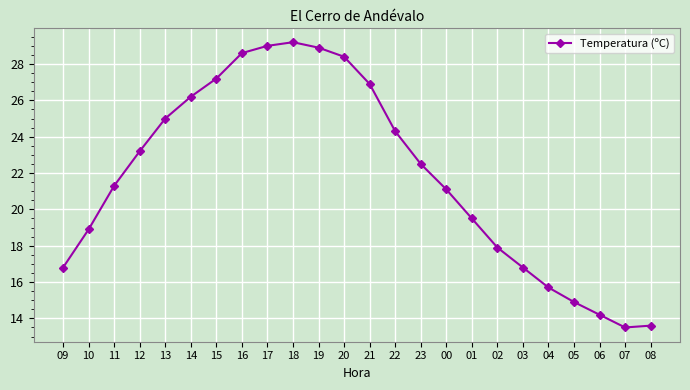

True or false: the data shows 17.9 at 02.

True